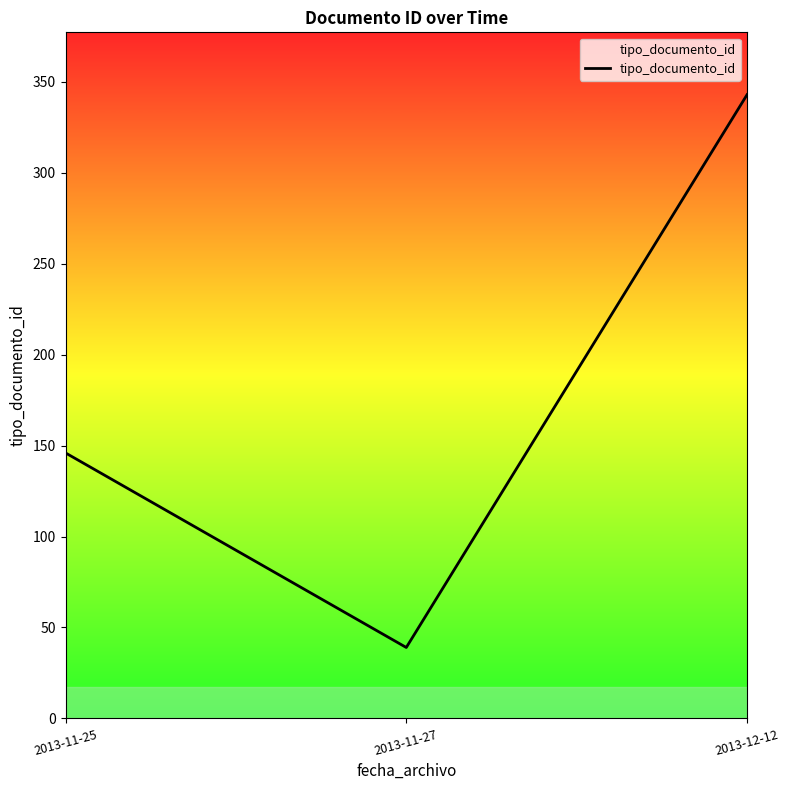

At which category does the chart reach its minimum across all series?

2013-11-27